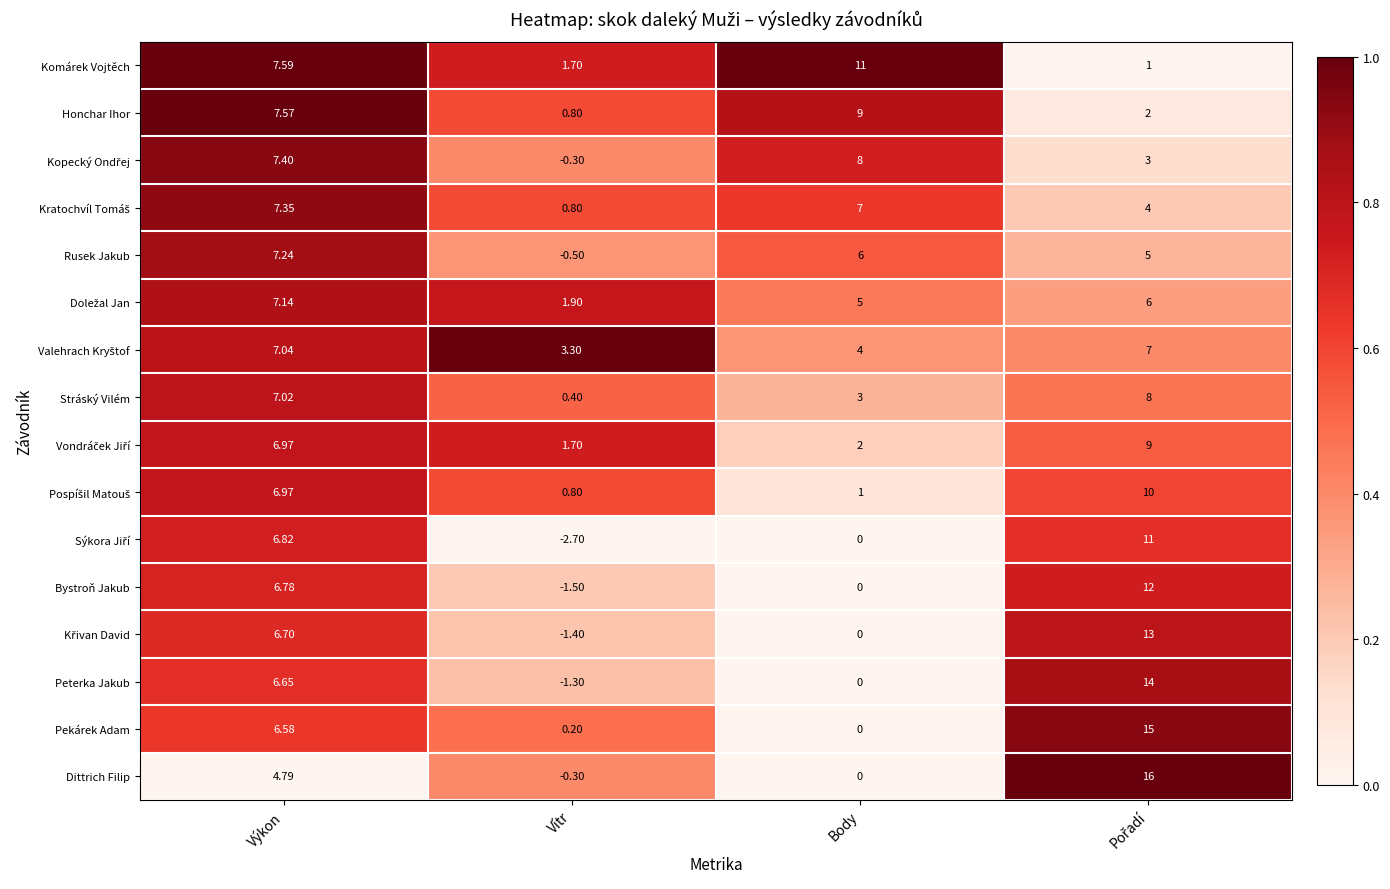

How many categories are shown in the chart?

4